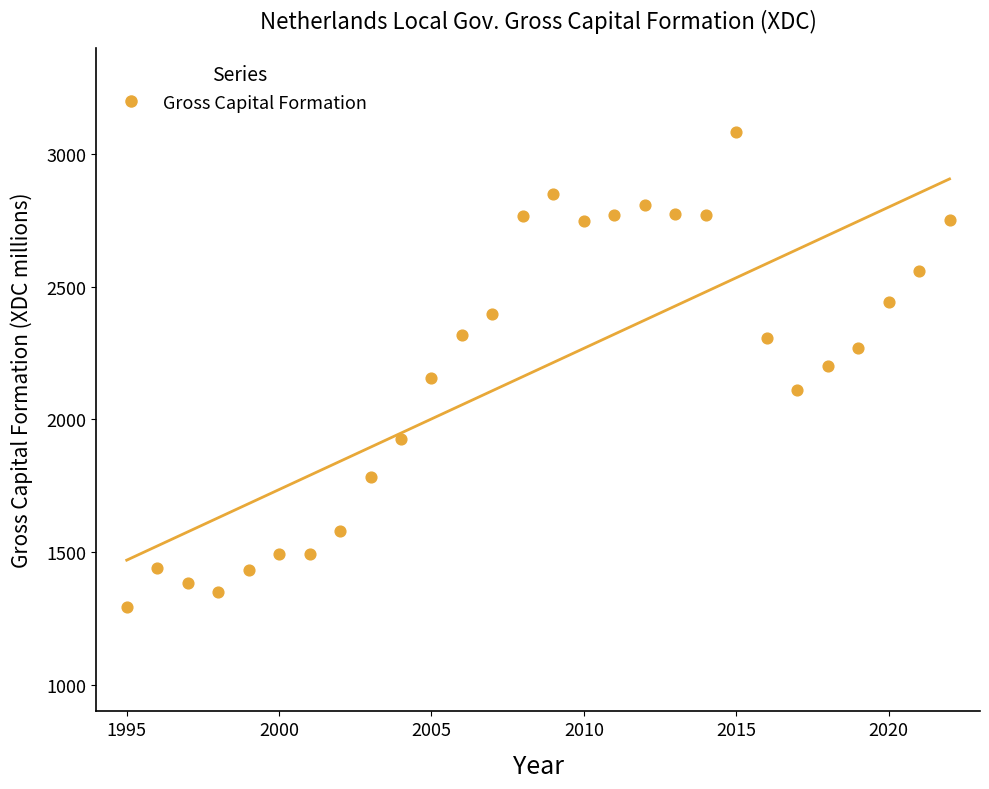

What is the range of X values (max minus min)?

27